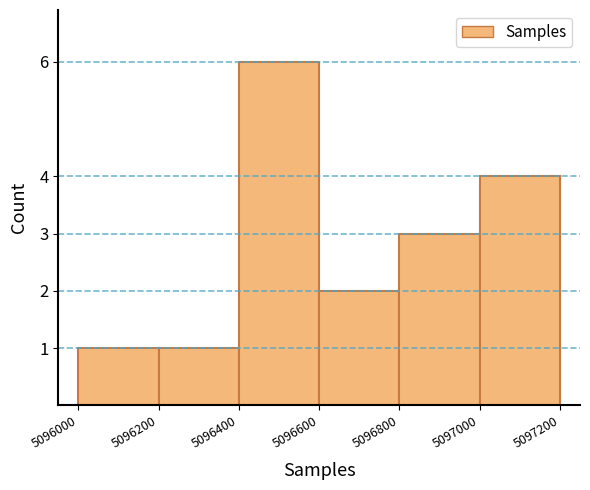

Reading left to right, list every bar in this chart as the range it spans on the x-axis followed by its height. The values are not printed on the chart, so give them approximately, as read against the axis.

5096000 to 5096200: 1
5096200 to 5096400: 1
5096400 to 5096600: 6
5096600 to 5096800: 2
5096800 to 5097000: 3
5097000 to 5097200: 4